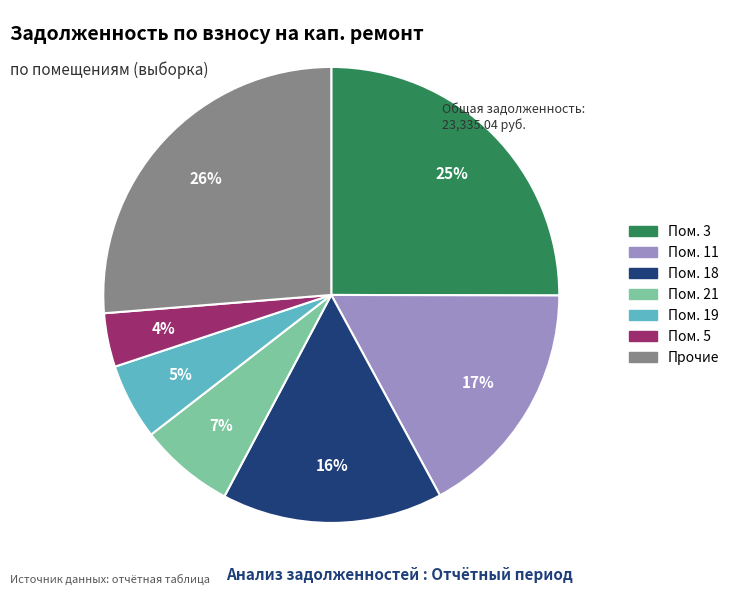

To the nearest percent, what is the average slice percentage?

14%